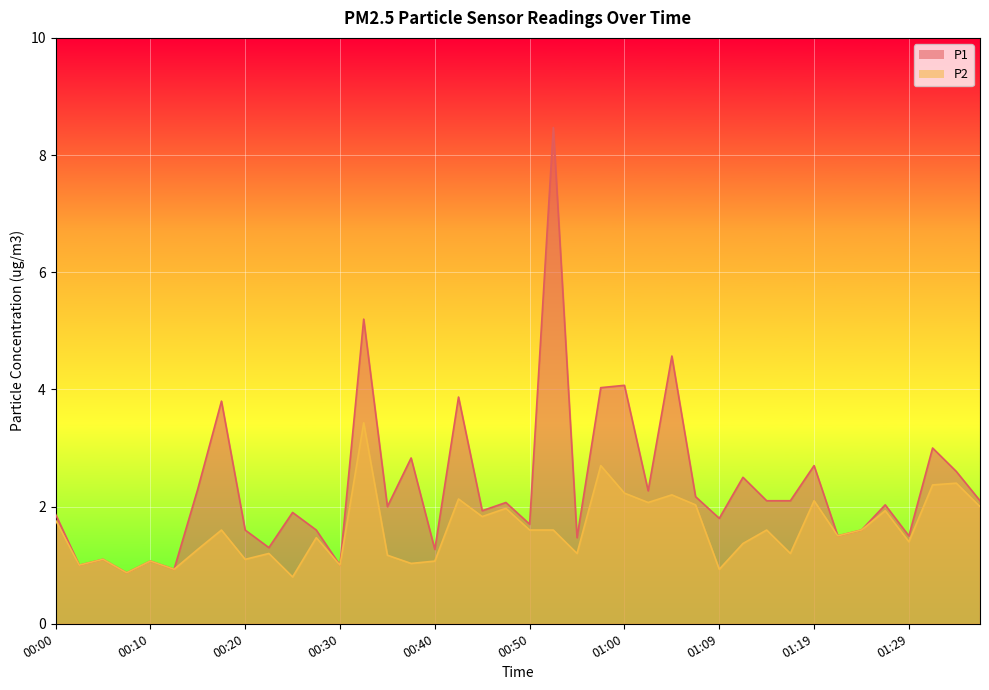

Reading left to right, list all the values displayed in this chart.

P1: 00:00=1.9	00:02=1.0	00:05=1.1	00:07=0.9	00:10=1.1	00:12=0.9	00:15=2.3	00:17=3.8	00:20=1.6	00:22=1.3	00:25=1.9	00:27=1.6	00:30=1.0	00:32=5.2	00:35=2.0	00:37=2.8	00:40=1.3	00:42=3.9	00:45=1.9	00:47=2.1	00:50=1.7	00:52=8.5	00:55=1.5	00:57=4.0	01:00=4.1	01:02=2.3	01:04=4.6	01:07=2.2	01:09=1.8	01:12=2.5	01:14=2.1	01:17=2.1	01:19=2.7	01:22=1.5	01:24=1.6	01:27=2.0	01:29=1.5	01:32=3.0	01:34=2.6	01:37=2.1
P2: 00:00=1.8	00:02=1.0	00:05=1.1	00:07=0.9	00:10=1.1	00:12=0.9	00:15=1.3	00:17=1.6	00:20=1.1	00:22=1.2	00:25=0.8	00:27=1.5	00:30=1.0	00:32=3.4	00:35=1.2	00:37=1.0	00:40=1.1	00:42=2.1	00:45=1.8	00:47=2.0	00:50=1.6	00:52=1.6	00:55=1.2	00:57=2.7	01:00=2.2	01:02=2.1	01:04=2.2	01:07=2.0	01:09=0.9	01:12=1.4	01:14=1.6	01:17=1.2	01:19=2.1	01:22=1.5	01:24=1.6	01:27=1.9	01:29=1.4	01:32=2.4	01:34=2.4	01:37=2.0